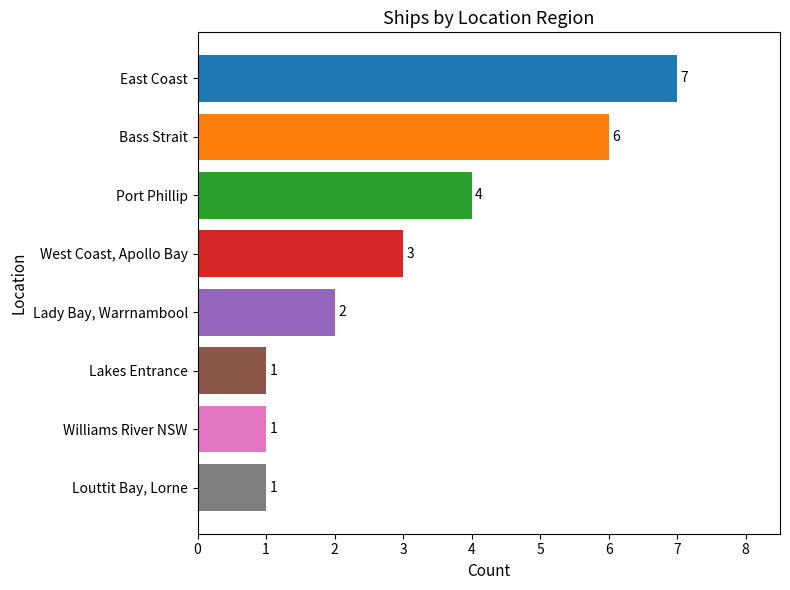

What is the ratio of the value at Bass Strait to the value at Louttit Bay, Lorne?

6.0